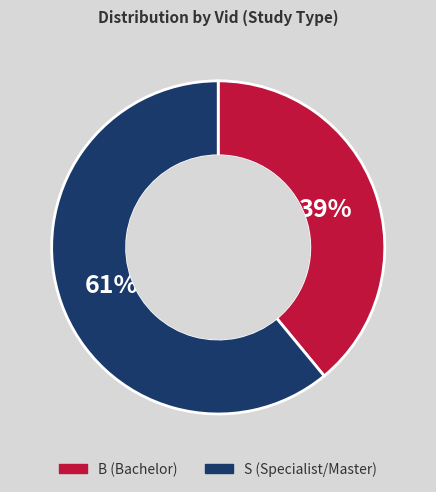

Between B and S, which is larger?

S